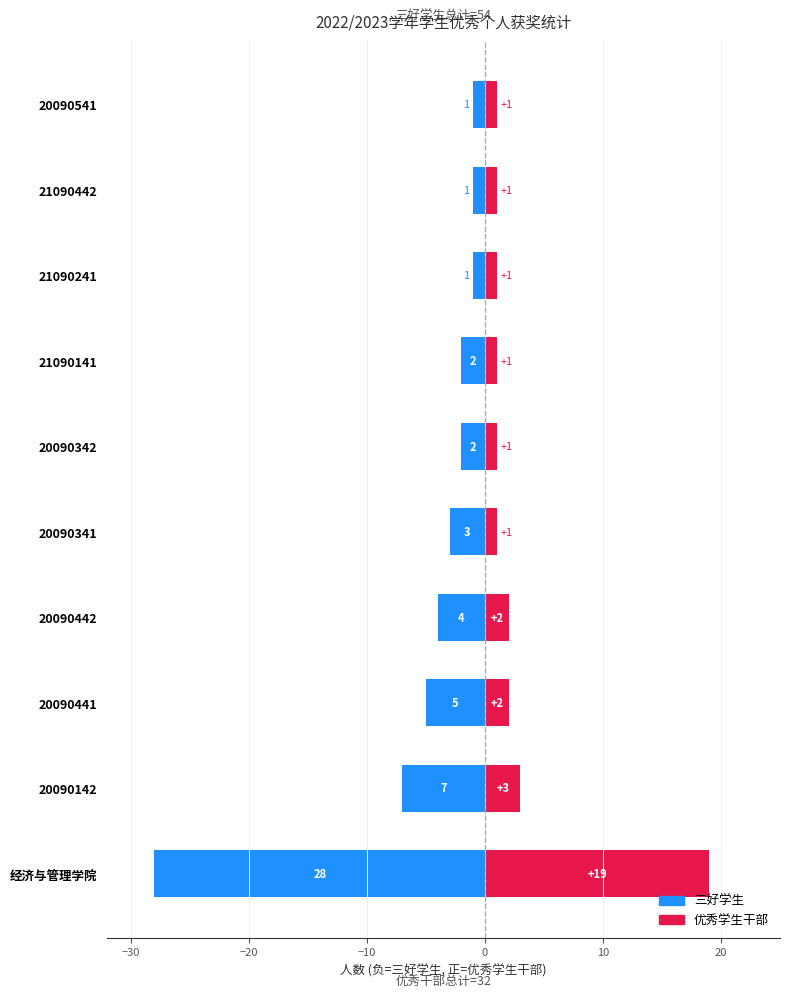

How many bars are there in total?

20